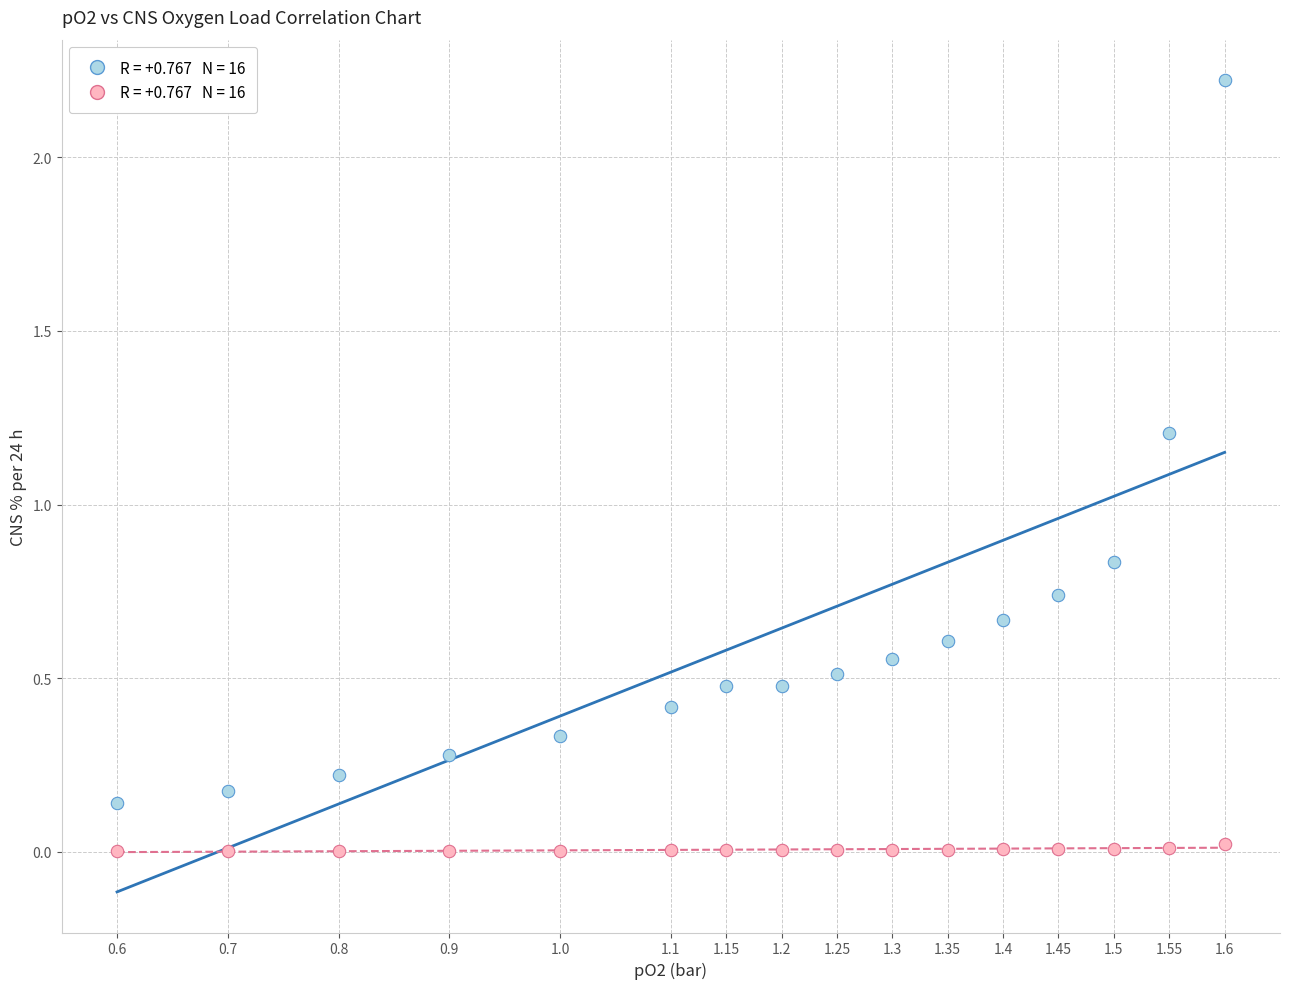

Across all data points, what is the range of X values (max minus min)?

1.0